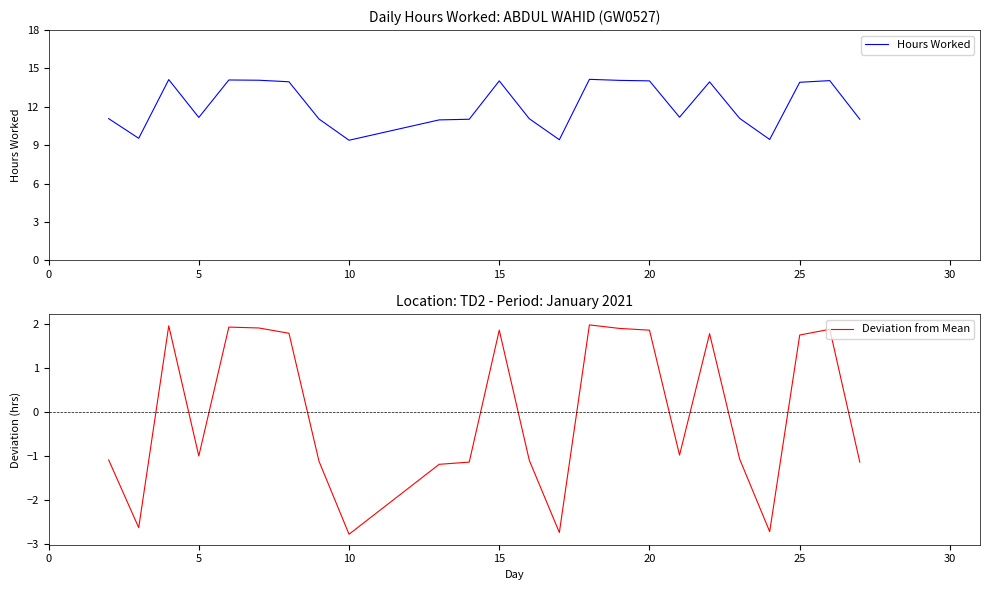

True or false: Hours Worked has a value of 14.0 at 15.

True